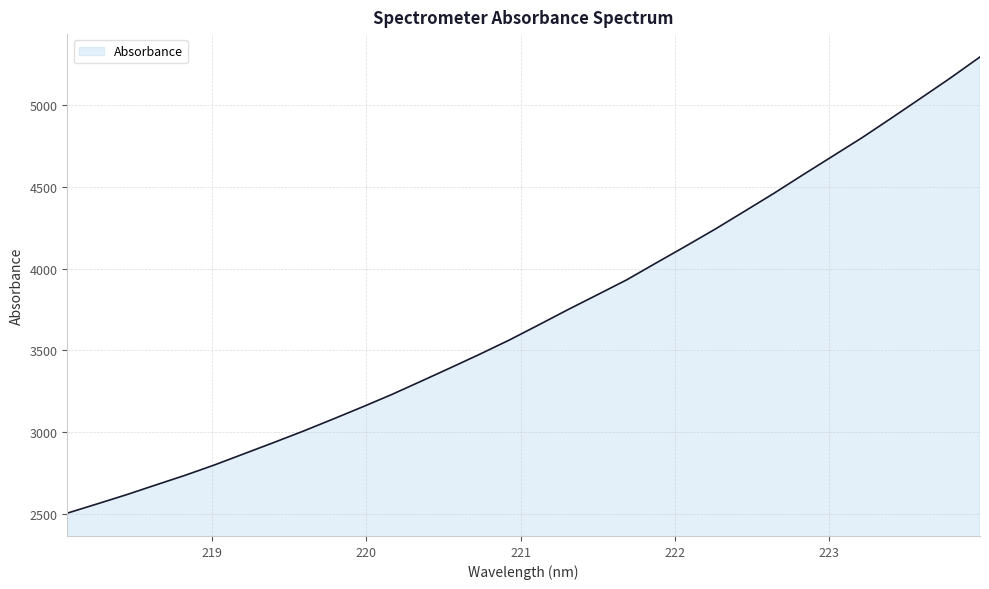

What is the difference between the second highest and second lowest values?

2608.6